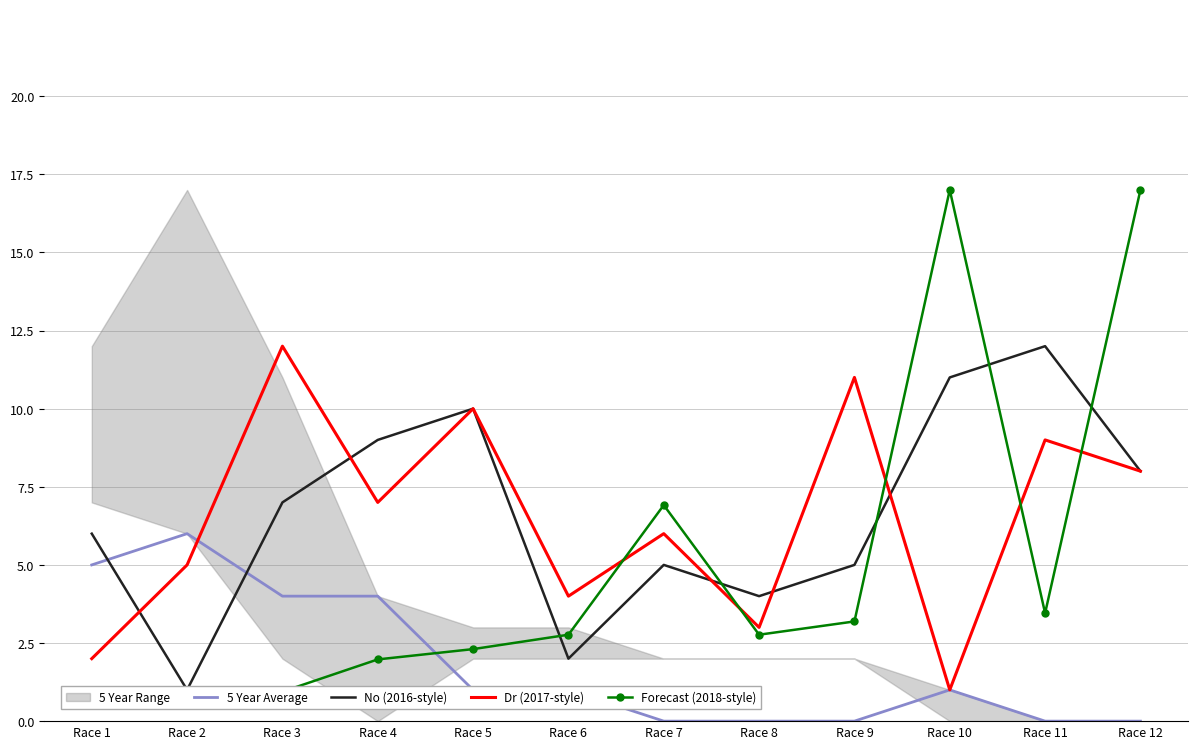

Reading left to right, what are all the values shown in this chart?

5 Year Average: 5.0	6.0	4.0	4.0	1.0	1.0	0.0	0.0	0.0	1.0	0.0	0.0
No (2016-style): 6.0	1.0	7.0	9.0	10.0	2.0	5.0	4.0	5.0	11.0	12.0	8.0
Dr (2017-style): 2.0	5.0	12.0	7.0	10.0	4.0	6.0	3.0	11.0	1.0	9.0	8.0
Forecast (2018-style): 0.9	0.8	0.9	2.0	2.3	2.8	6.9	2.8	3.2	17.0	3.5	17.0